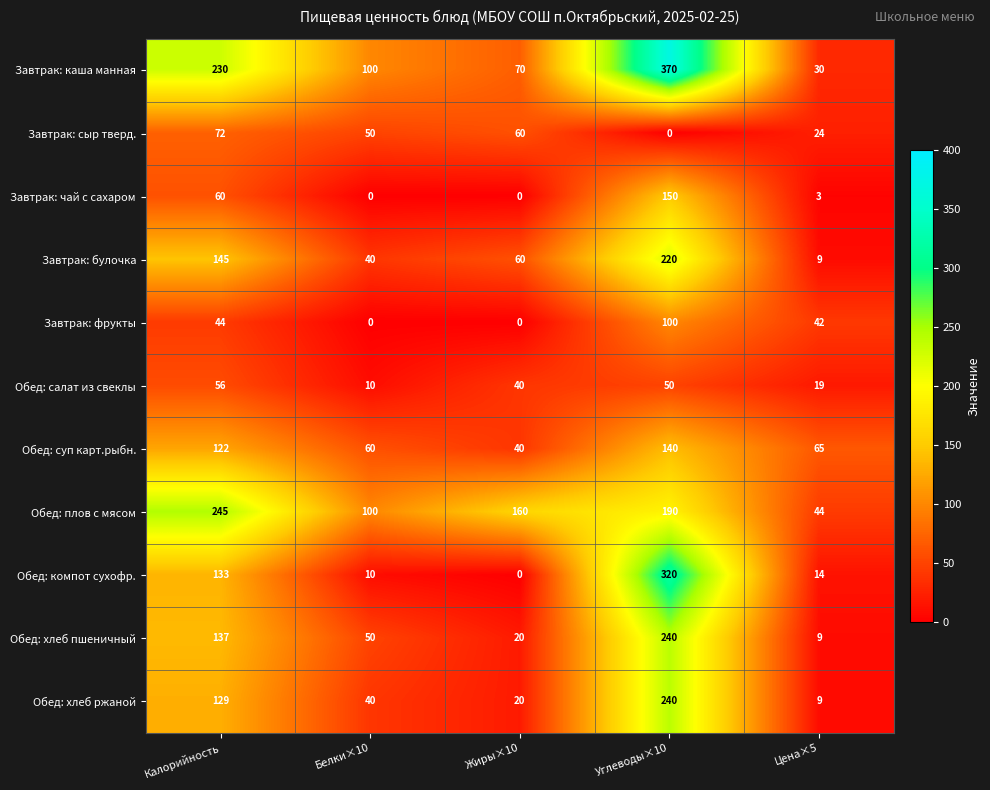

What is the difference between the Завтрак: булочка values at Цена×5 and Калорийность?

136